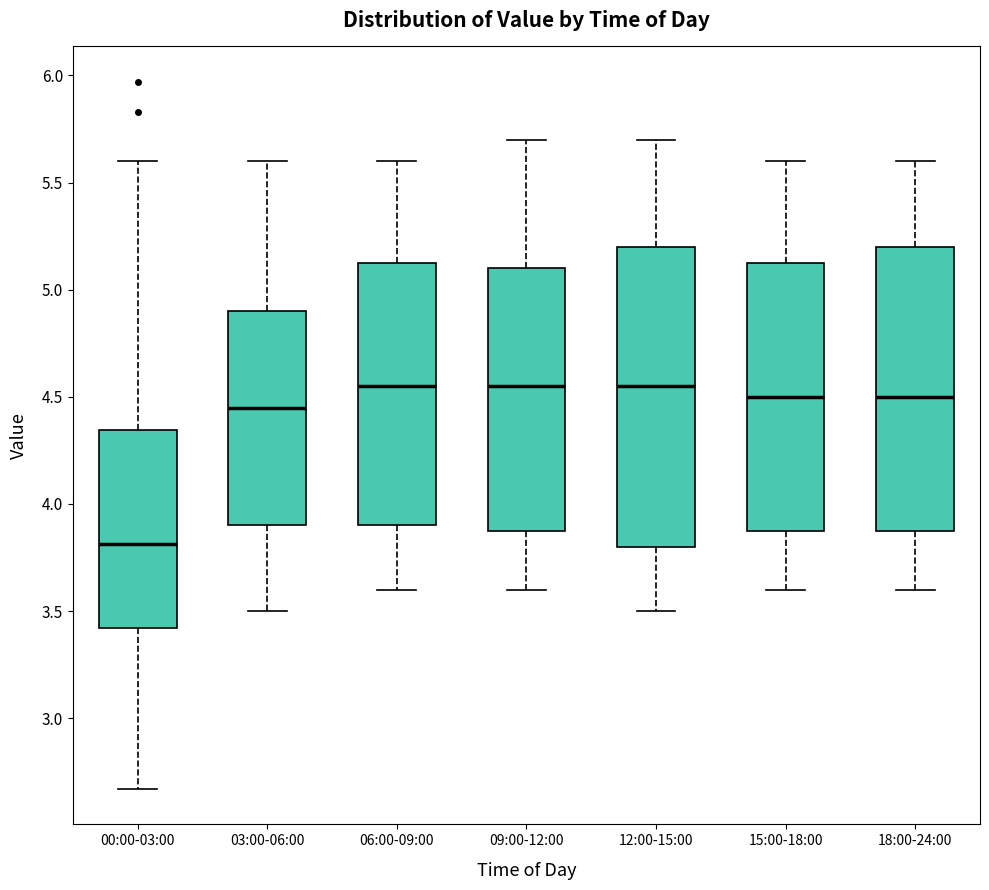

Reading left to right, transcribe this box plot: for each box, give where its median line is, the range the box spans, and where its two whiskers end, as read against the y-axis. The values are not printed on the chart, so give them approximately, as read against the axis.

00:00-03:00: median 3.80, box 3.40 to 4.35, whiskers 2.65 to 5.60
03:00-06:00: median 4.45, box 3.90 to 4.90, whiskers 3.50 to 5.60
06:00-09:00: median 4.55, box 3.90 to 5.15, whiskers 3.60 to 5.60
09:00-12:00: median 4.55, box 3.90 to 5.10, whiskers 3.60 to 5.70
12:00-15:00: median 4.55, box 3.80 to 5.20, whiskers 3.50 to 5.70
15:00-18:00: median 4.50, box 3.90 to 5.15, whiskers 3.60 to 5.60
18:00-24:00: median 4.50, box 3.90 to 5.20, whiskers 3.60 to 5.60